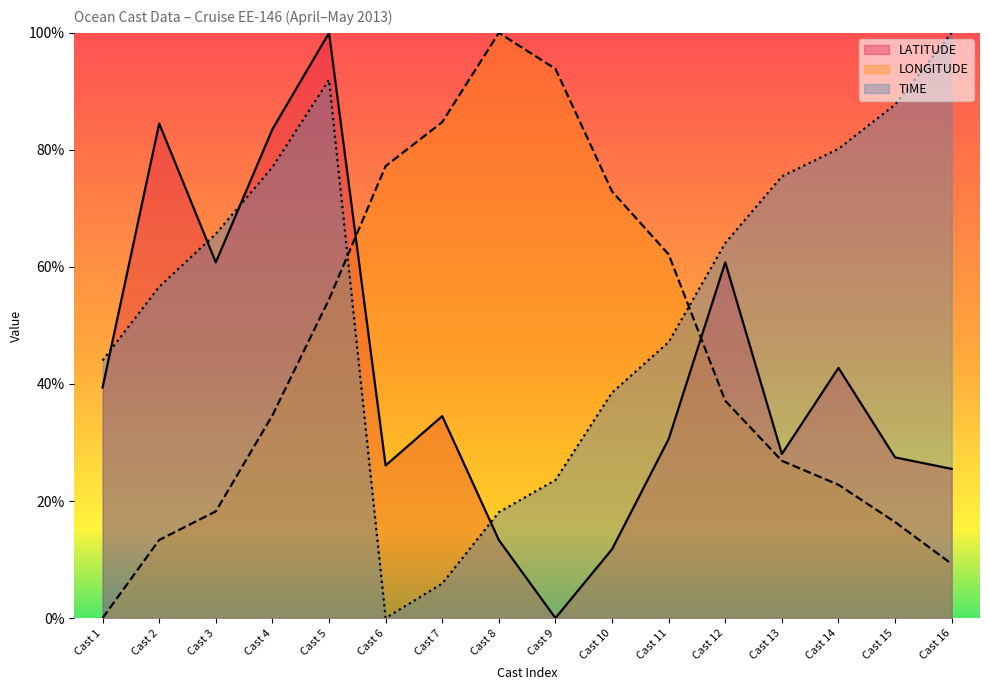

Between Cast 1 and Cast 3, which series saw the biggest shift?

TIME